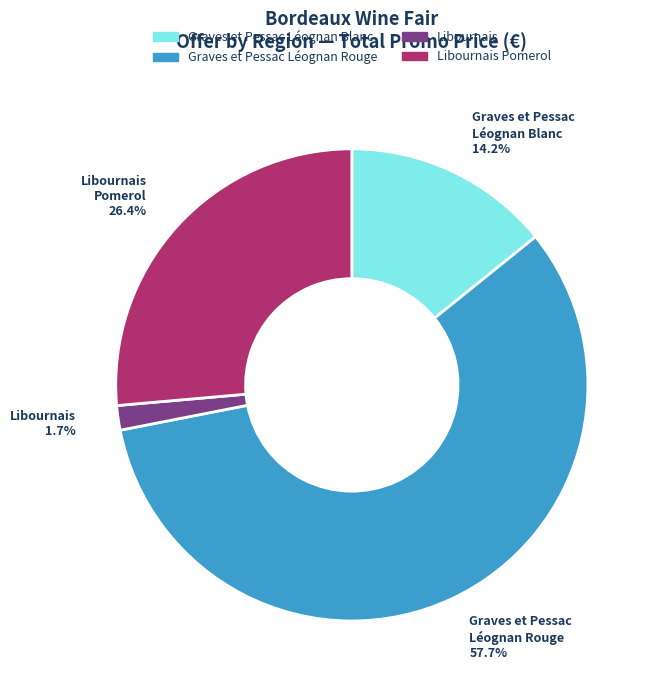

How many slices are in this pie chart?

4